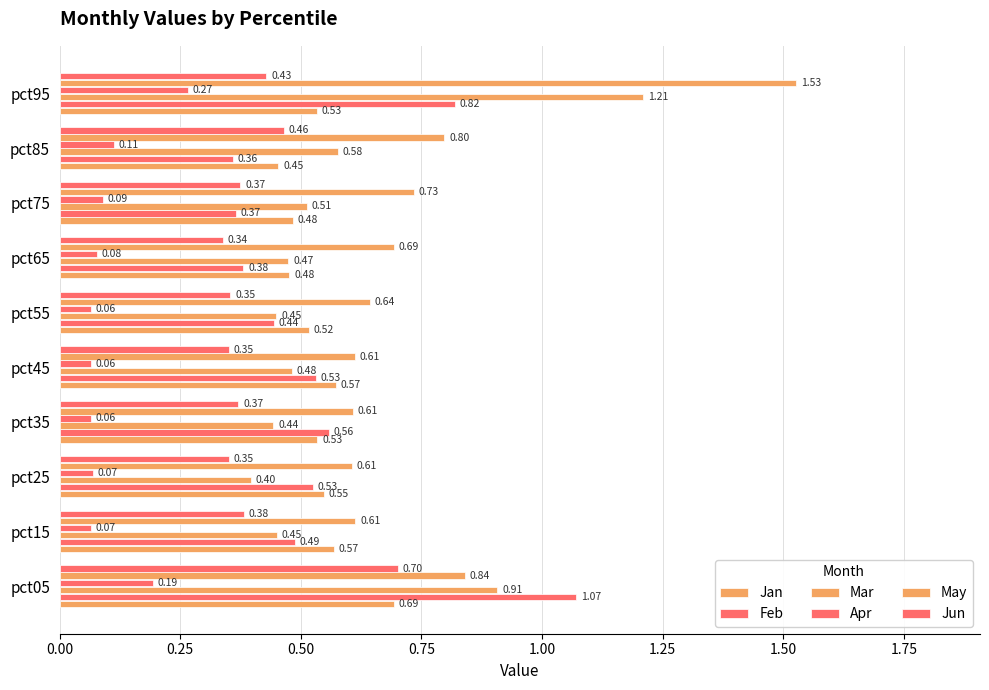

How many bars are there in each group?

6